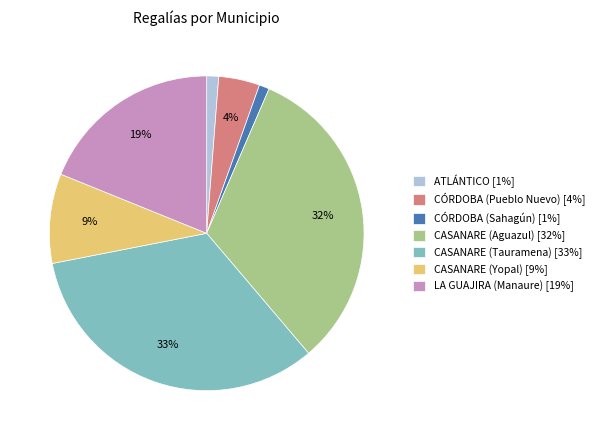

Do CÓRDOBA (Sahagún) [1%] and LA GUAJIRA (Manaure) [19%] together represent more than half of the pie?

No